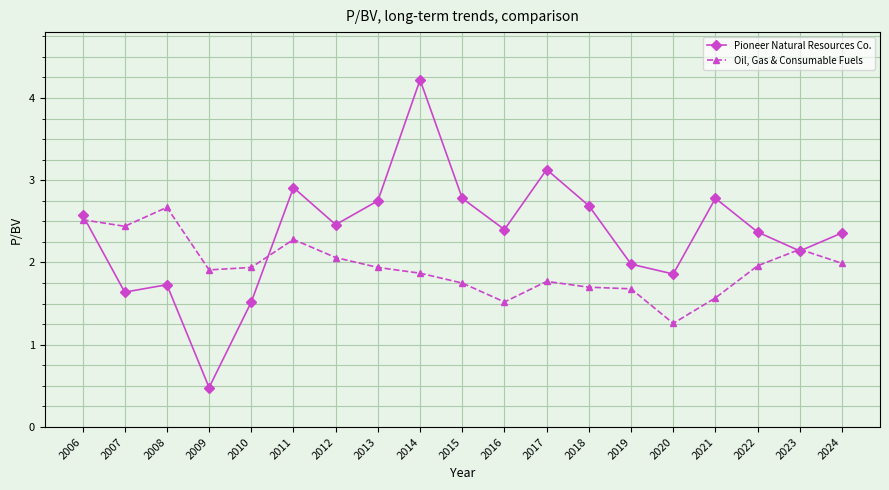

Is it true that Oil, Gas & Consumable Fuels equals 3.0 at 2011?

False